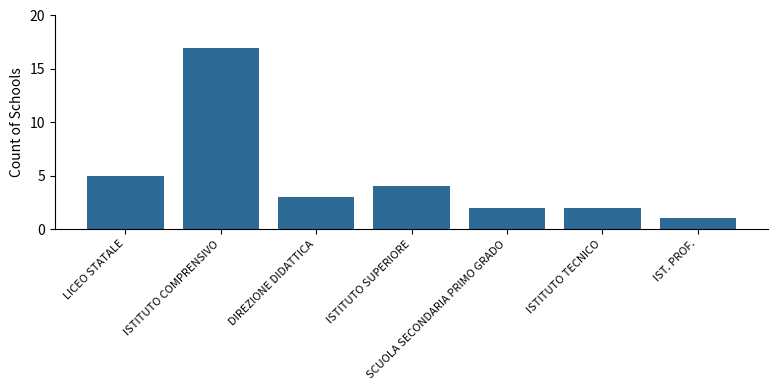

The chart shows a value of 2 at SCUOLA SECONDARIA PRIMO GRADO. True or false?

True